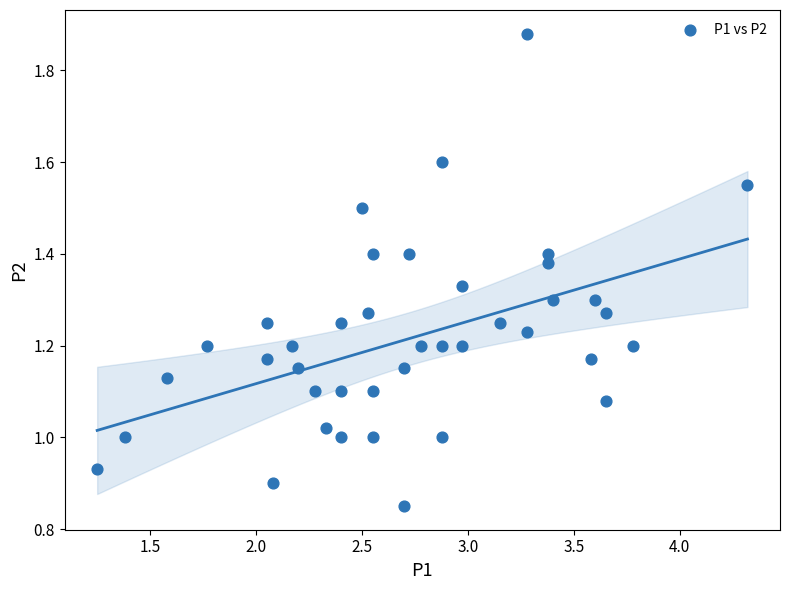

What is the range of X values (max minus min)?

3.1